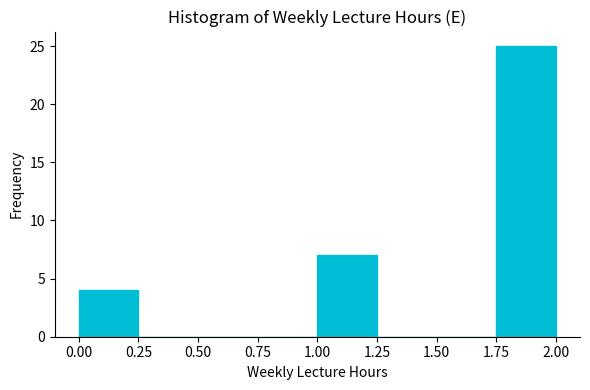

Reading left to right, list every bar in this chart as the range it spans on the x-axis followed by its height. The values are not printed on the chart, so give them approximately, as read against the axis.

0.00 to 0.25: 4
0.25 to 0.50: 0
0.50 to 0.75: 0
0.75 to 1.00: 0
1.00 to 1.25: 7
1.25 to 1.50: 0
1.50 to 1.75: 0
1.75 to 2.00: 25